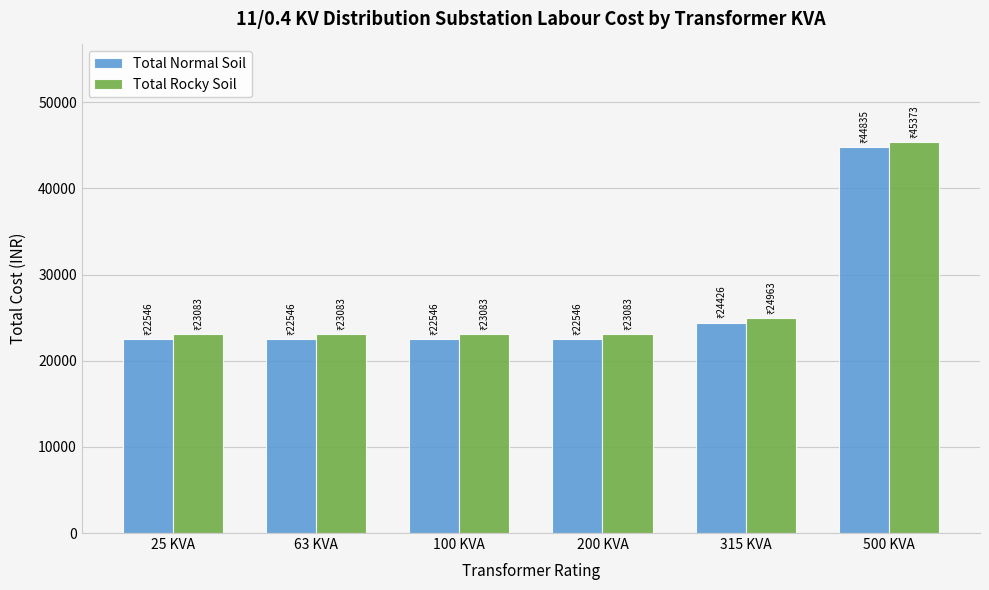

Is it true that Total Normal Soil equals 22546.1 at 63 KVA?

True